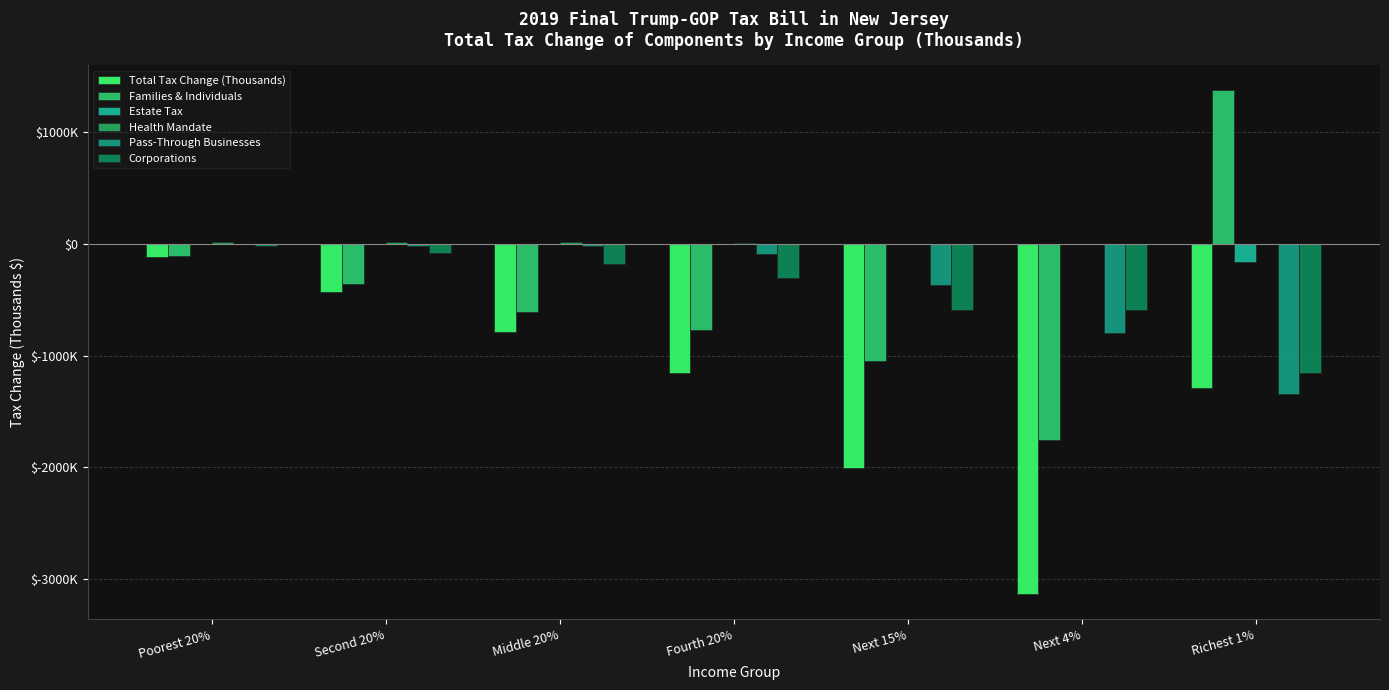

Which has a higher value, Poorest 20% or Next 4%?

Poorest 20%